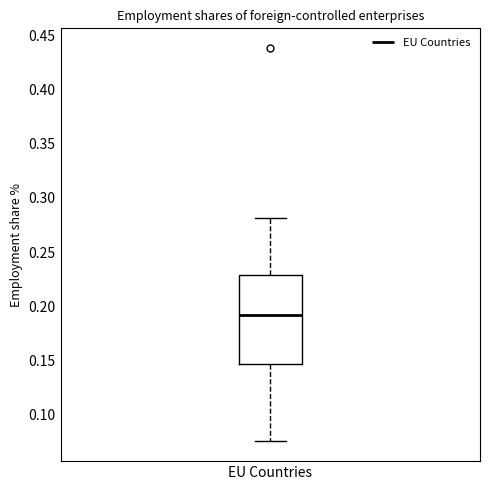

Where does the upper whisker of the box for EU Countries end on the y-axis? The values are not printed on the chart, so give them approximately, as read against the axis.

0.280